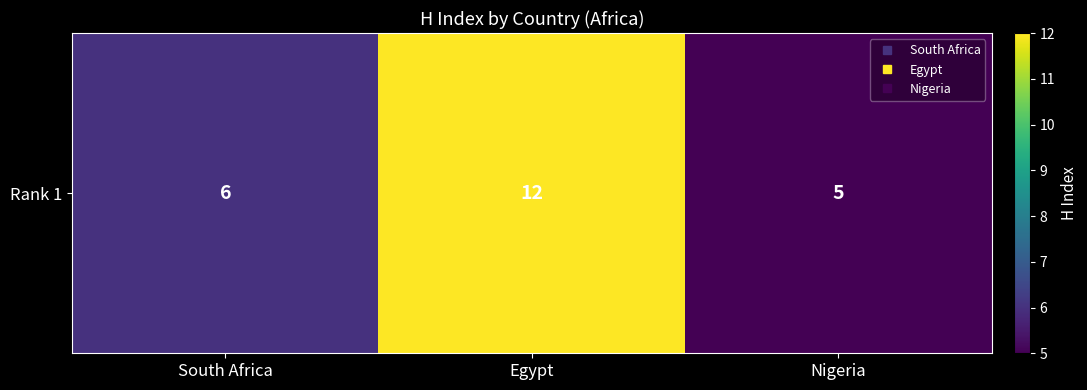

Which label corresponds to the largest value in the chart?

Egypt